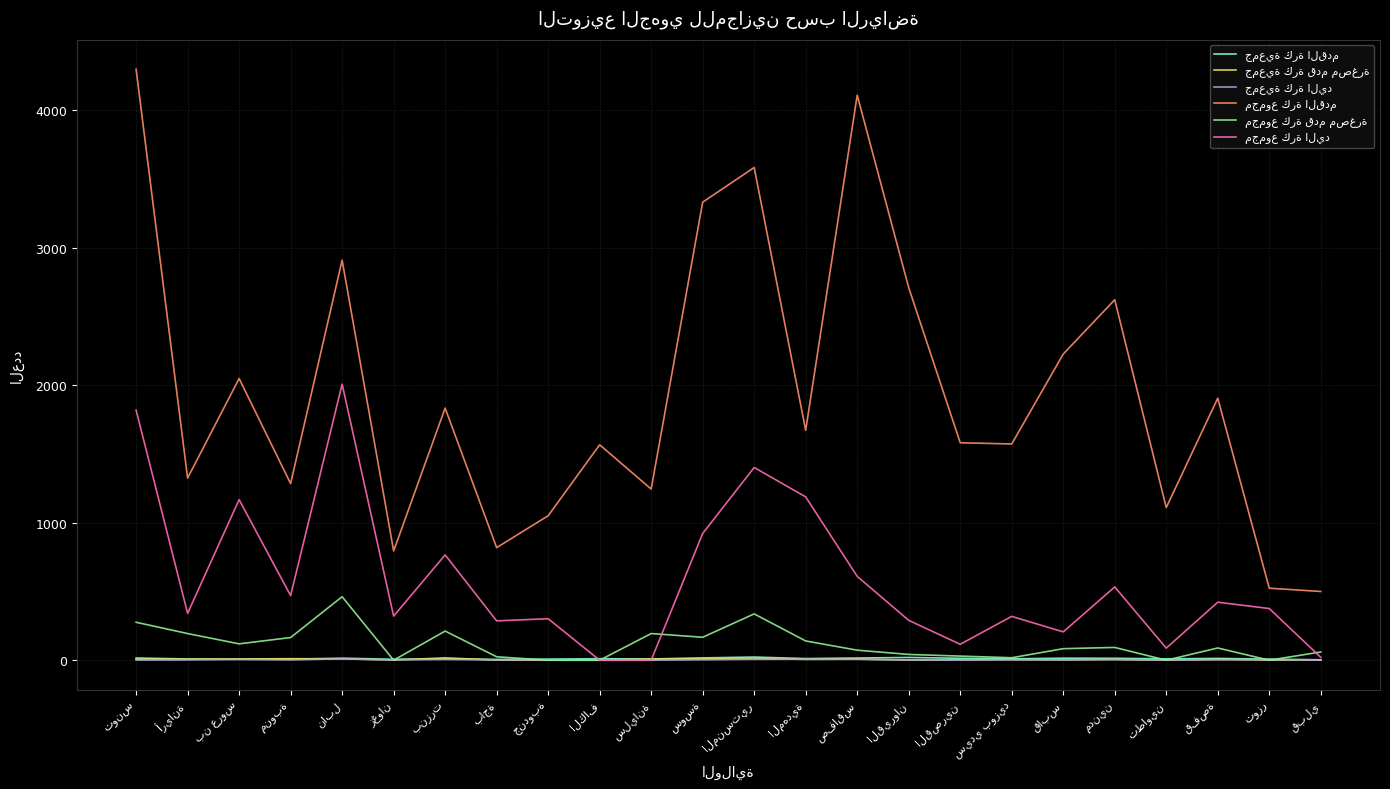

How many lines are shown in the chart?

6